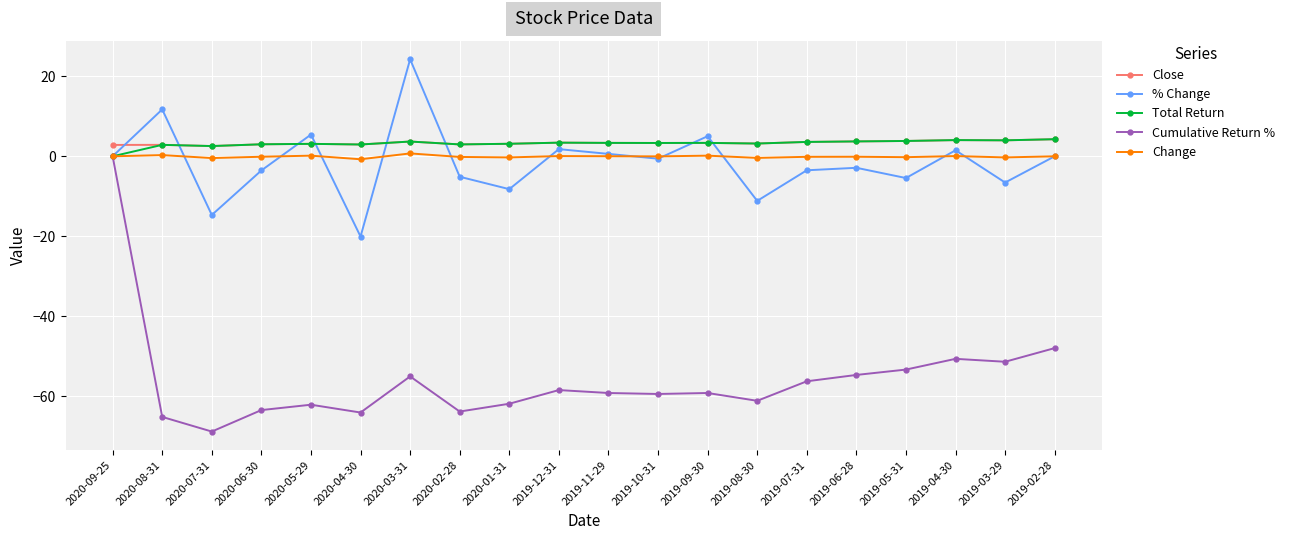

Between which two adjacent categories do % Change and Close first intersect?

2020-09-25 and 2020-08-31